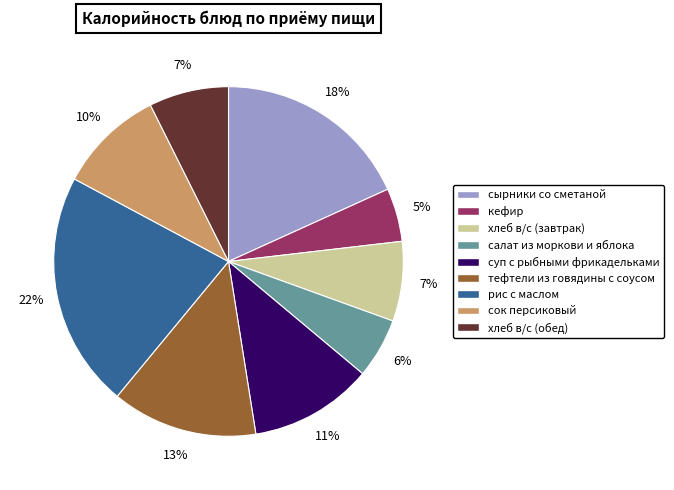

Which slice is the largest?

рис с маслом